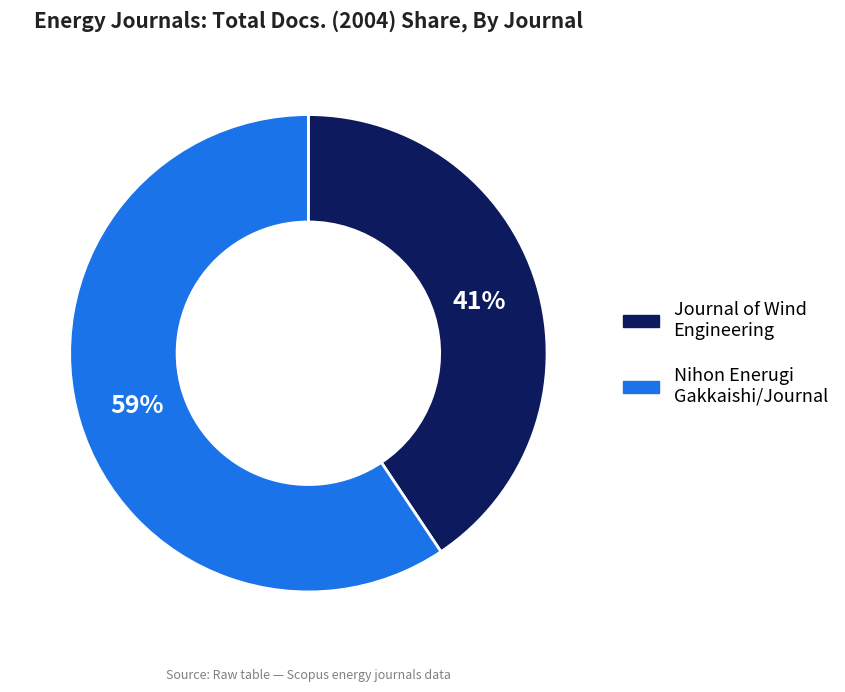

Does any single category account for the majority?

Yes